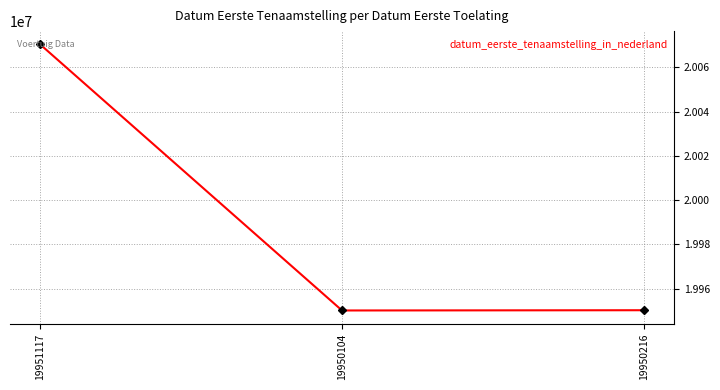

Where is the data nearest to the value 20010214?

19950216